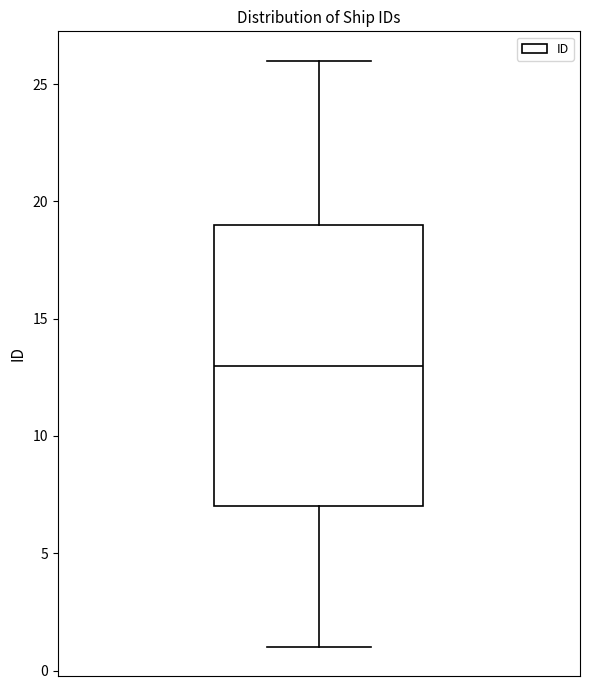

Transcribe this box plot: give where the median line is, the range the box spans, and where the two whiskers end, as read against the y-axis. The values are not printed on the chart, so give them approximately, as read against the axis.

median 13, box 7 to 19, whiskers 1 to 26